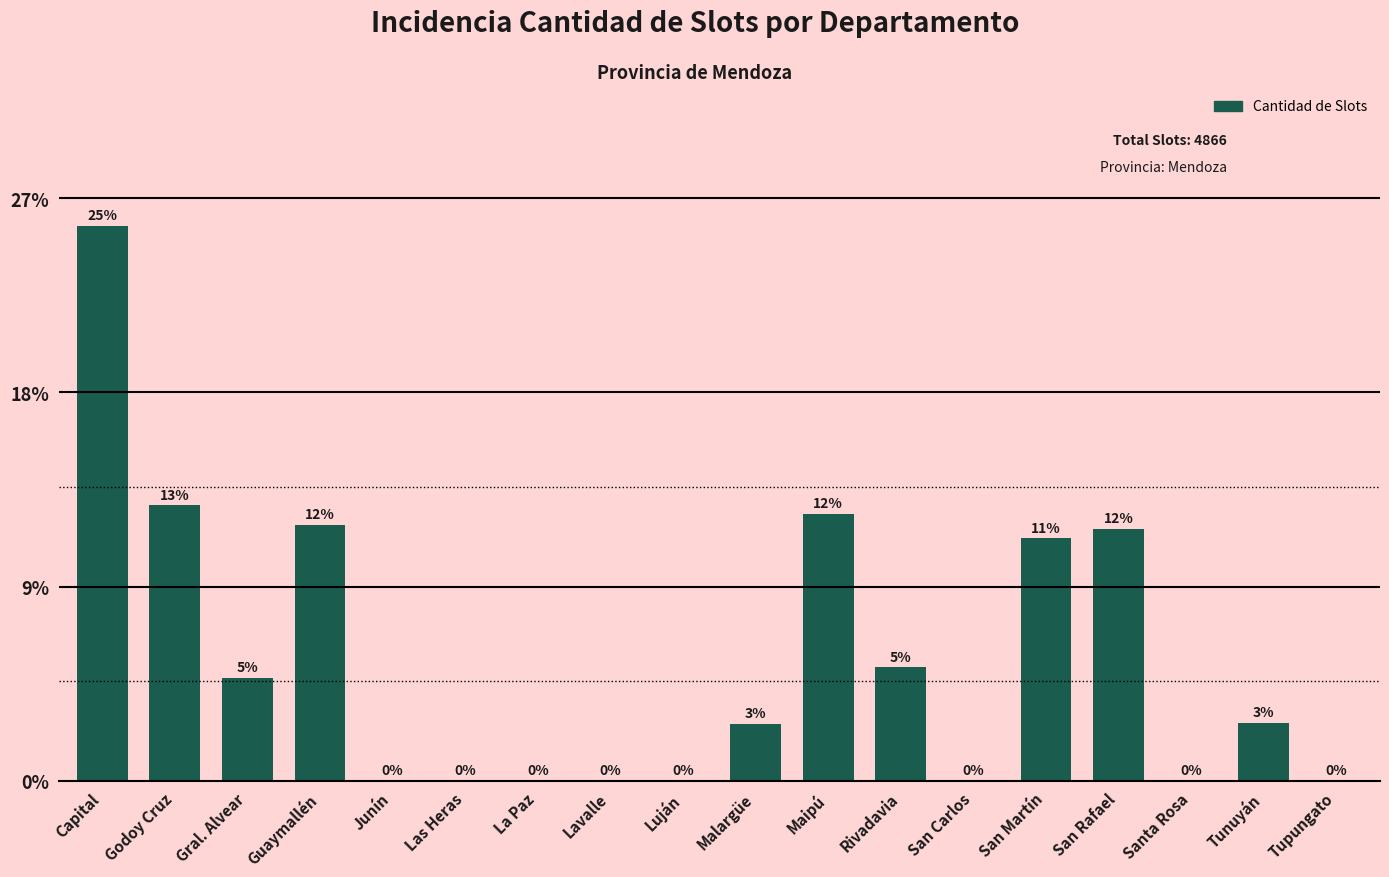

Are the bars horizontal?

No